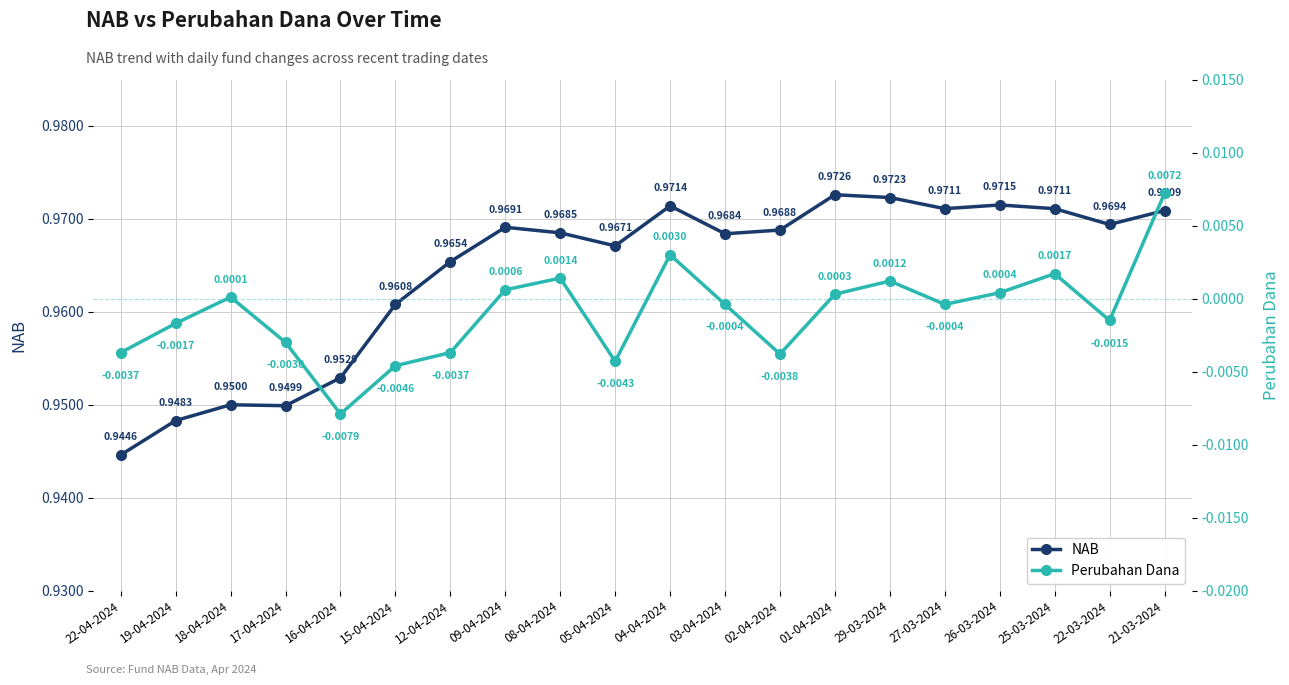

The value of Perubahan Dana at 09-04-2024 is 0.0. True or false?

True